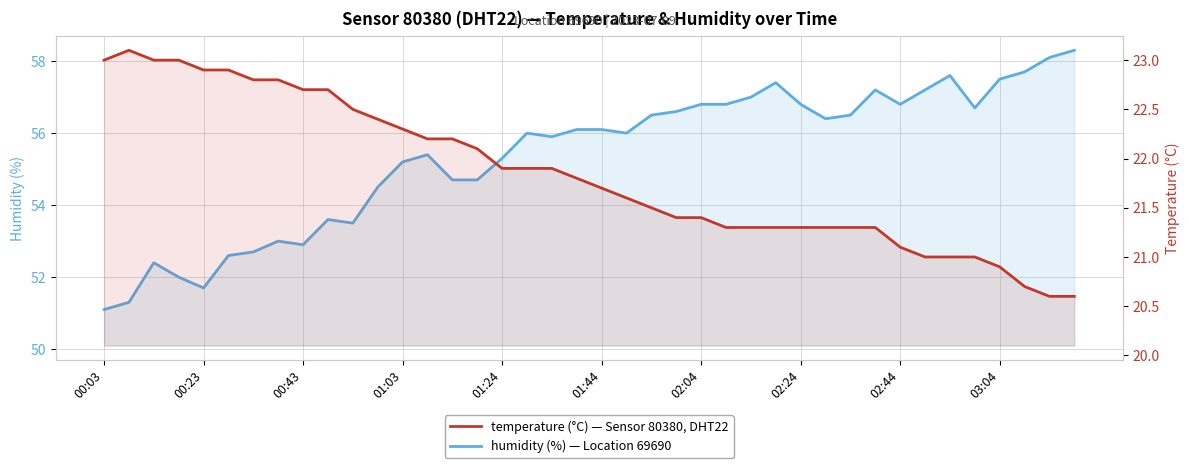

True or false: temperature and humidity cross at least once.

False